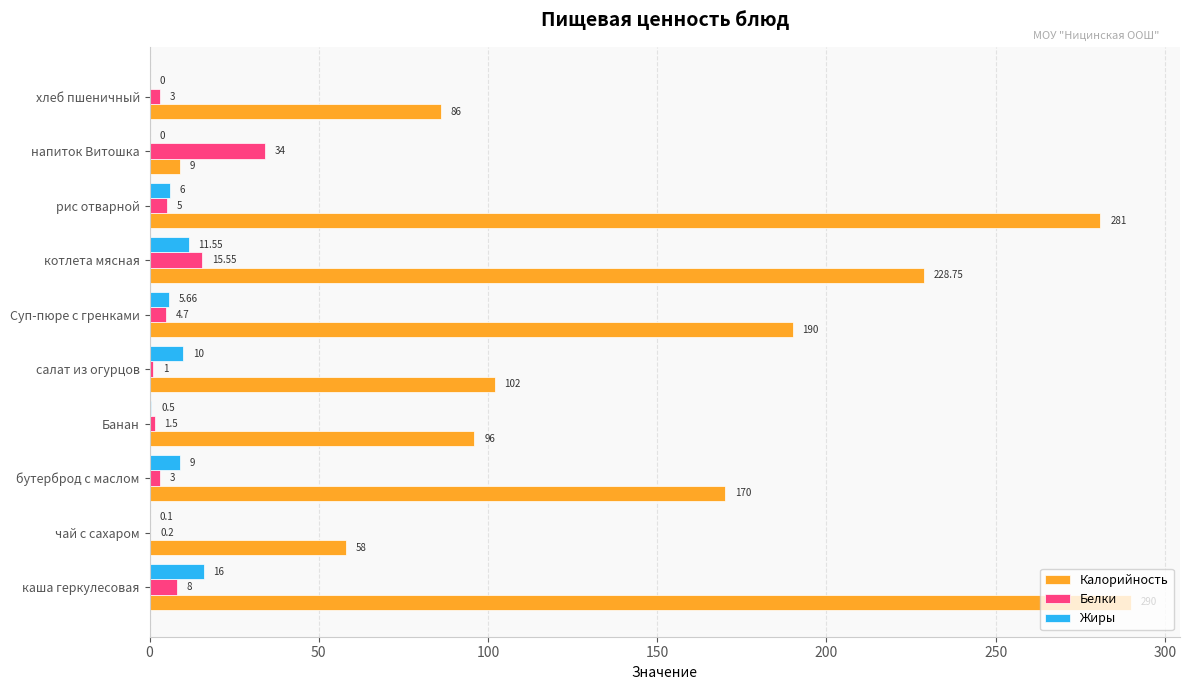

Where is Калорийность nearest to the value 149?

бутерброд с маслом